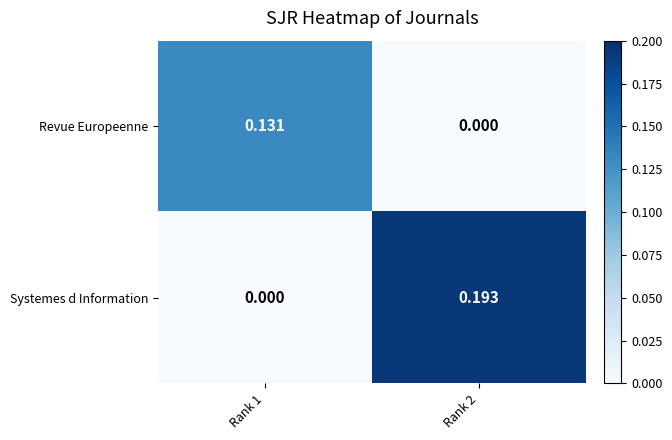

Which series has the largest total across all categories?

Systemes d Information